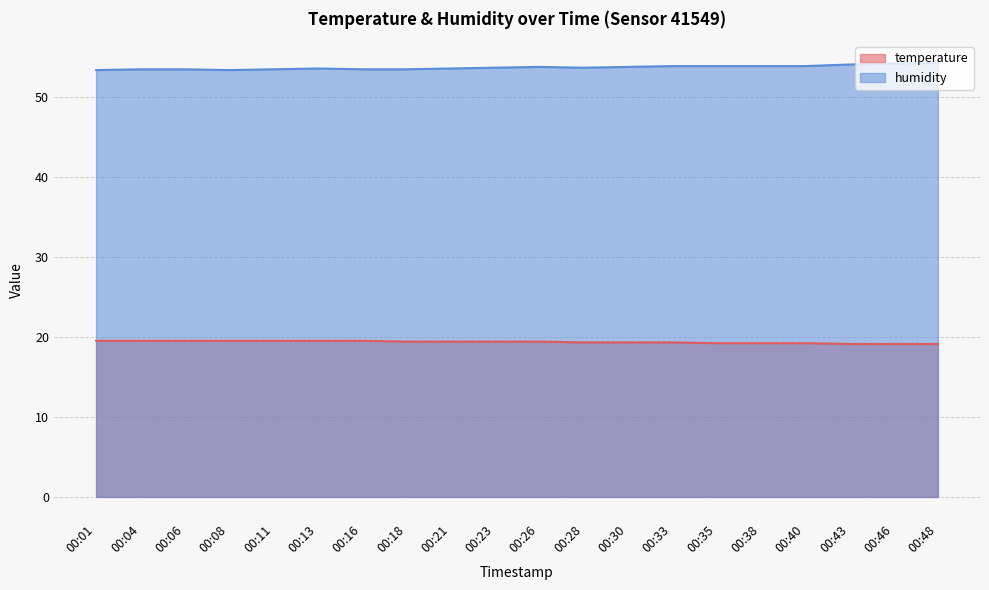

Does the chart display data point markers on the line(s)?

No